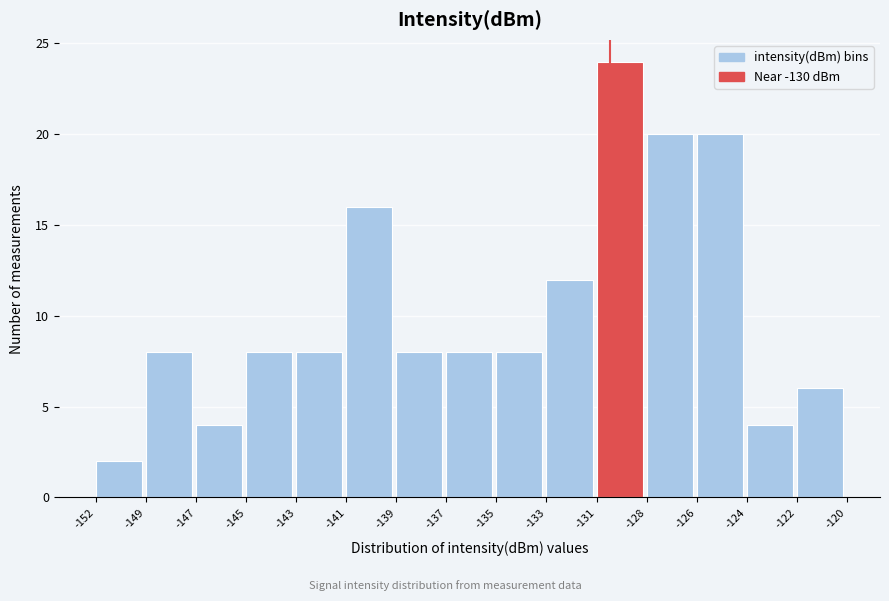

Reading left to right, extract all data points from this chart.

-152=2	-149=8	-147=4	-145=8	-143=8	-141=16	-139=8	-137=8	-135=8	-133=12	-131=24	-128=20	-126=20	-124=4	-122=6